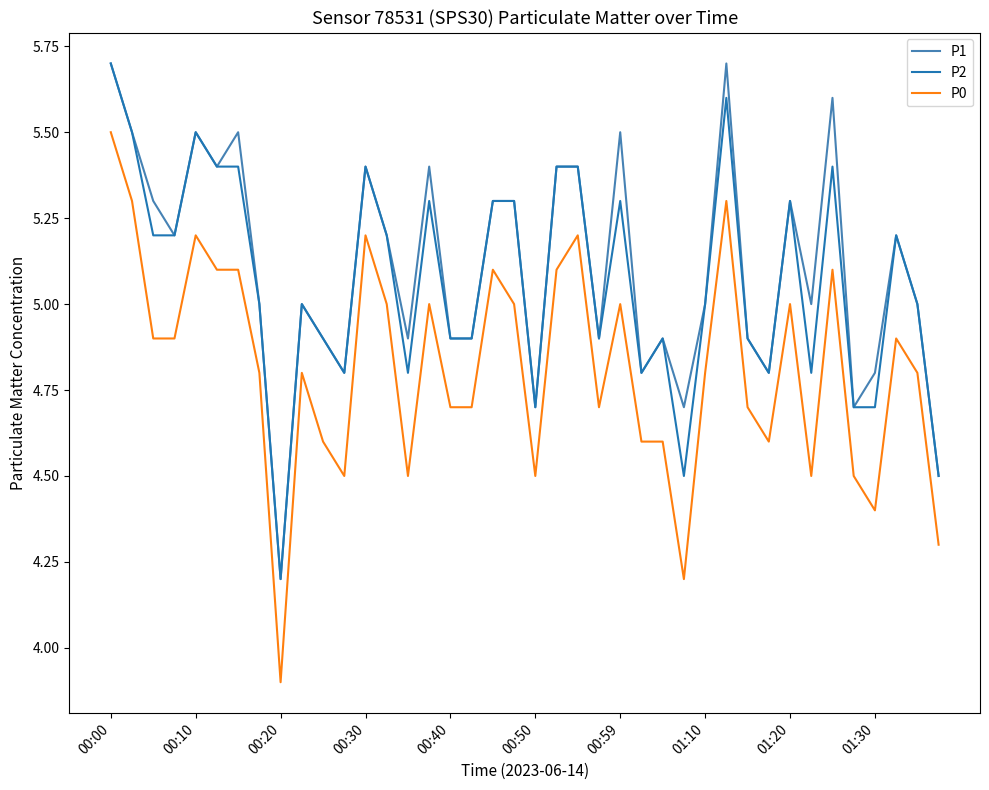

Which series has the largest range (max minus min)?

P0